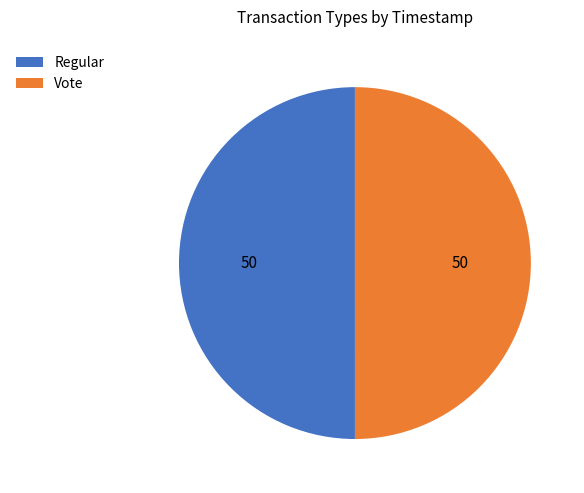

What is the ratio of the value at Vote to the value at Regular?

1.0